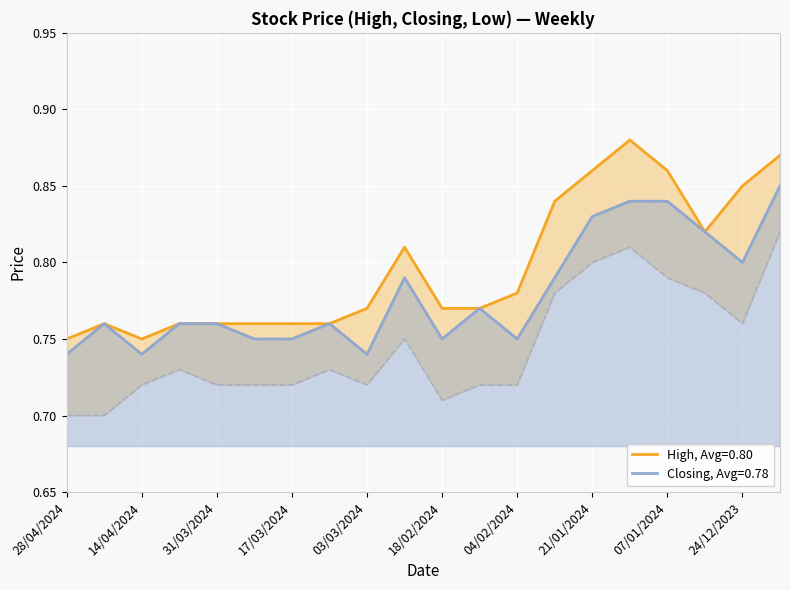

Count the Low values in the range 0 to 1.

20